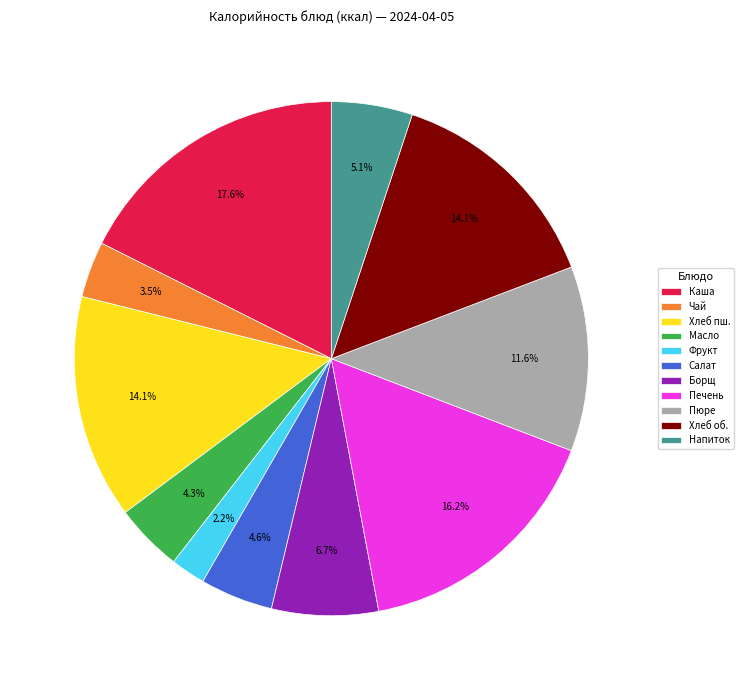

Is there a majority slice in this chart?

No